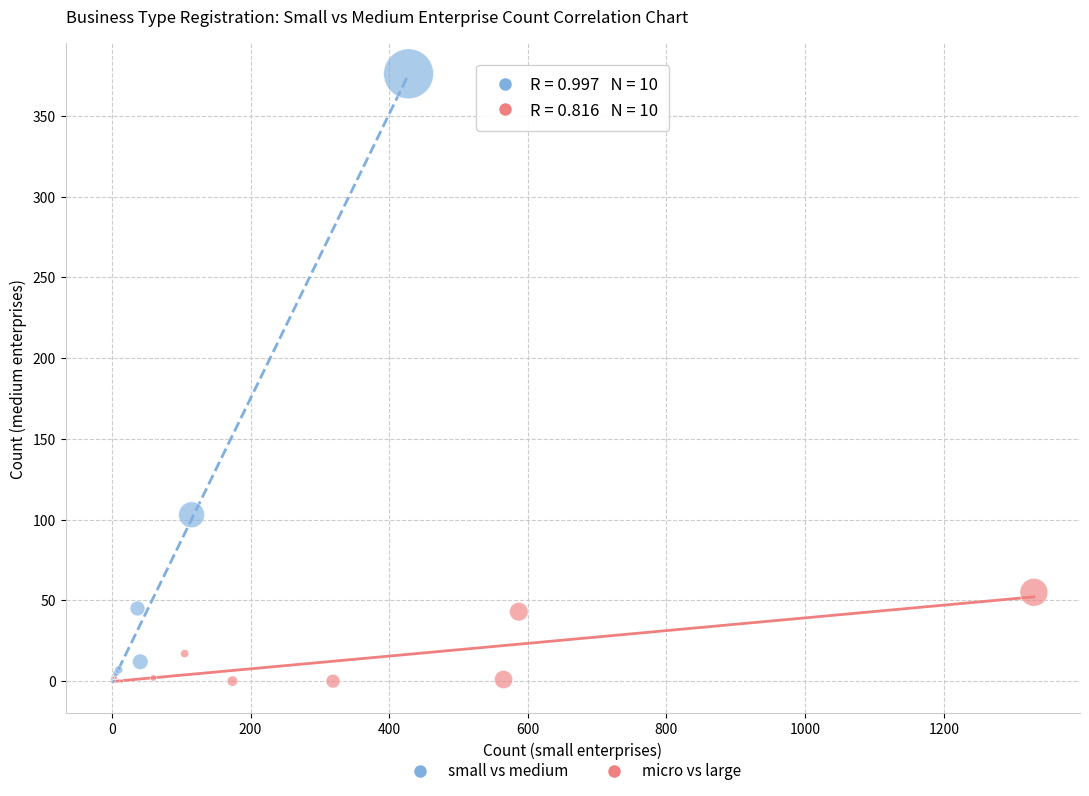

Which series has the widest spread of Y values?

small vs medium